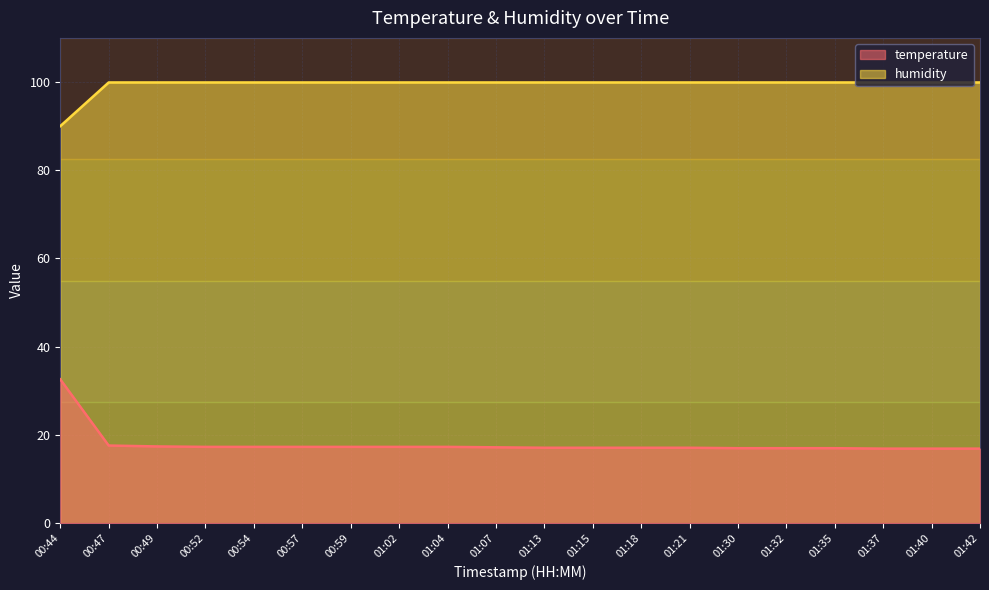

At how many categories does at least one series exceed 65?

20